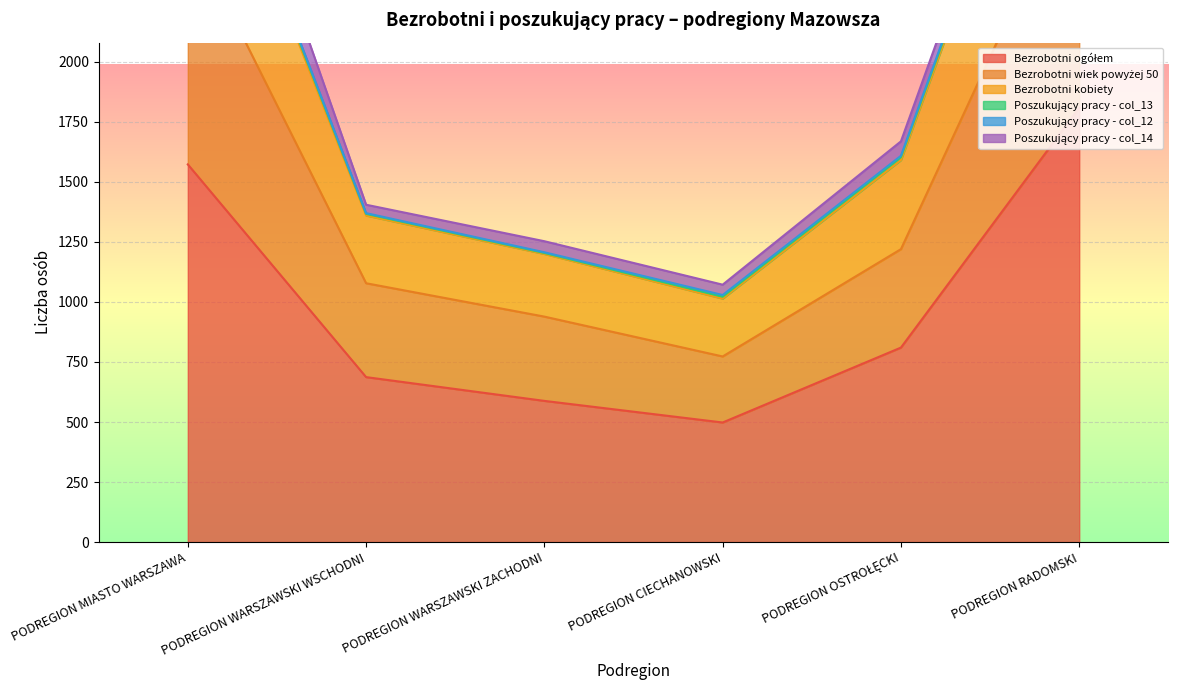

At which category is the sum across all series the highest?

PODREGION RADOMSKI